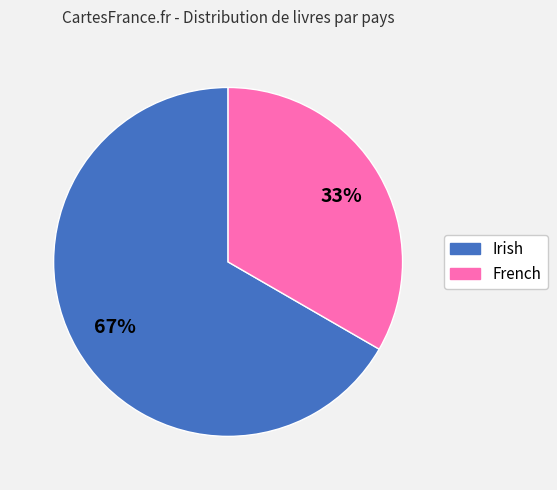

The Irish slice represents 54% of the pie. True or false?

False